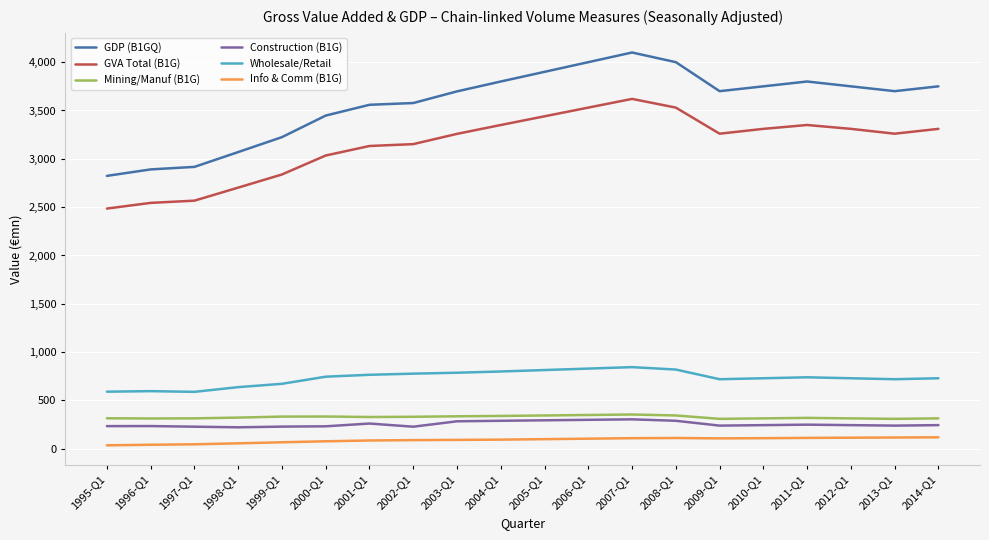

True or false: GDP (B1GQ) and Mining/Manuf (B1G) intersect in this chart.

False